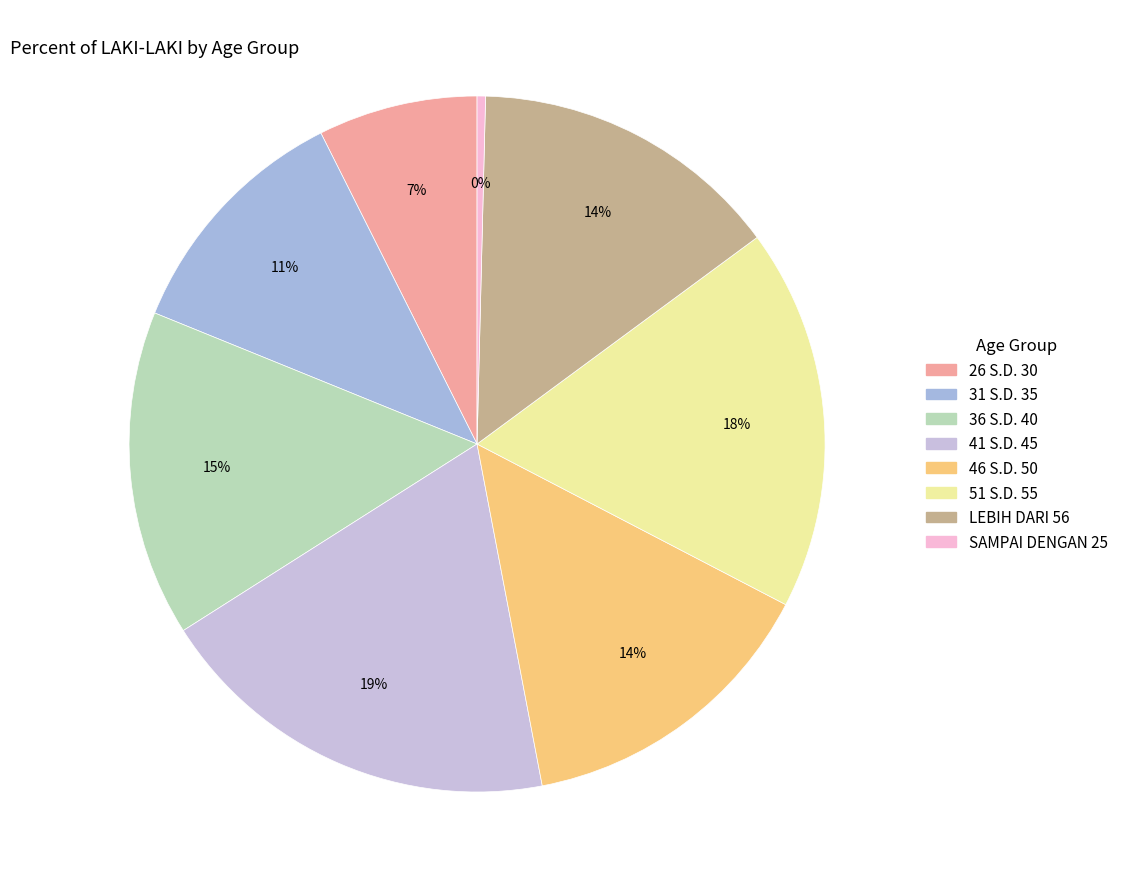

What is the ratio of the value at 46 S.D. 50 to the value at LEBIH DARI 56?

1.0